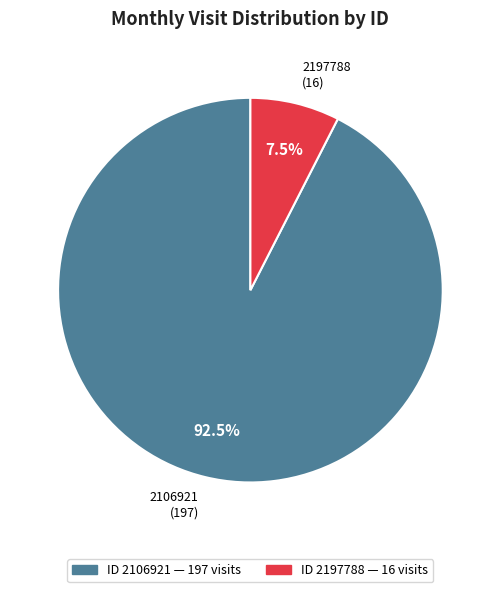

Rank the categories by value from lowest to highest.

2197788, 2106921